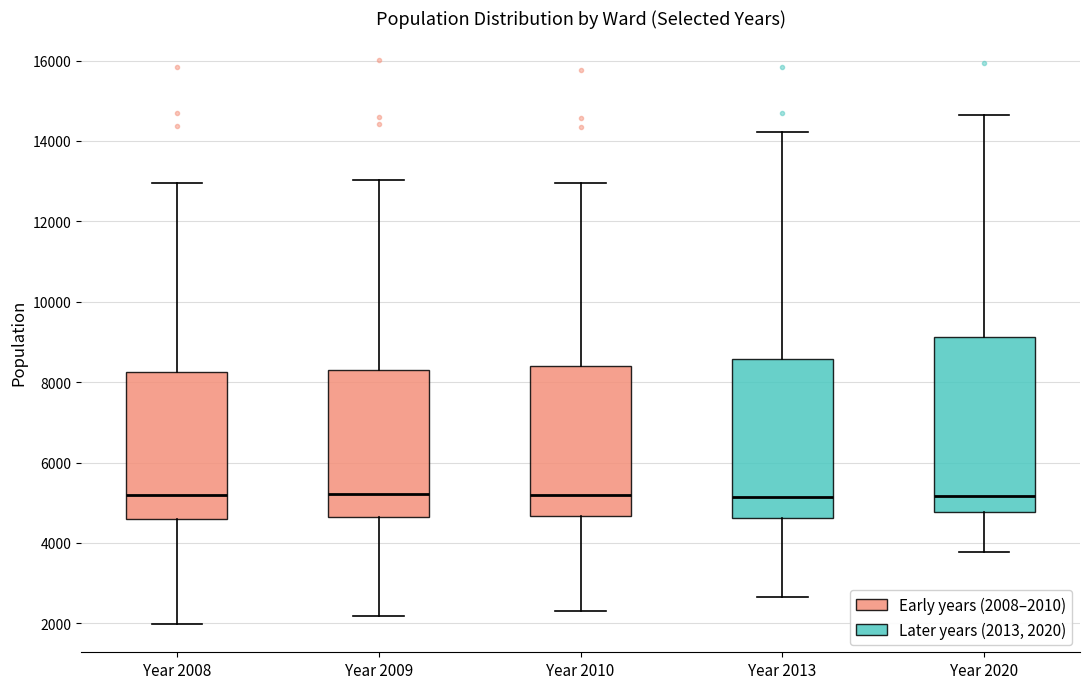

Which box is the tallest, from its lower edge to its upper edge?

Year 2020